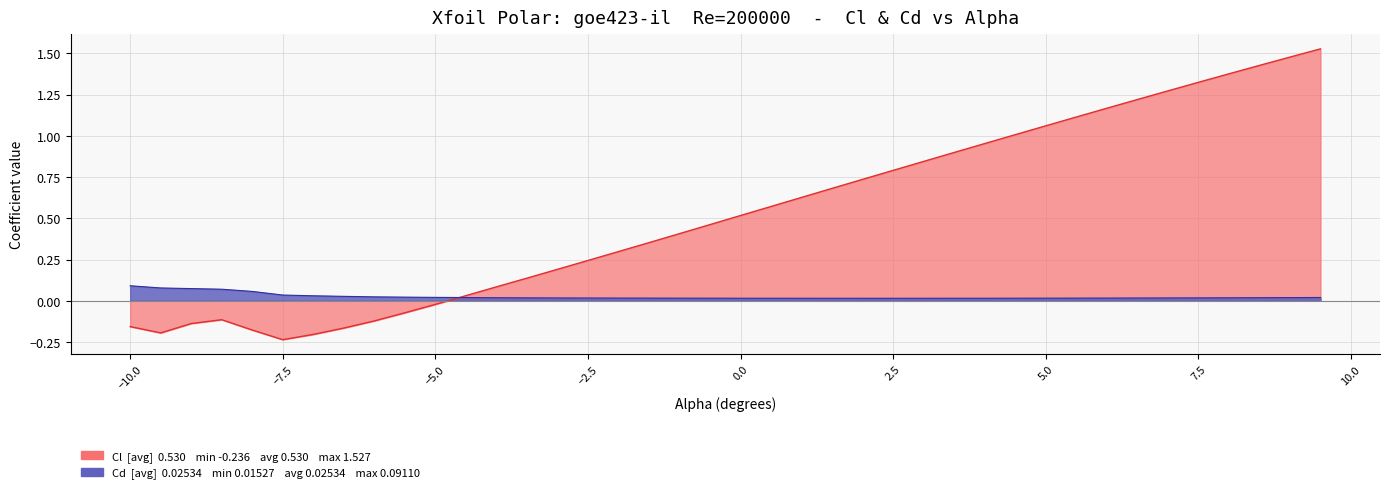

At which category does Cl reach its first local peak?

-8.5